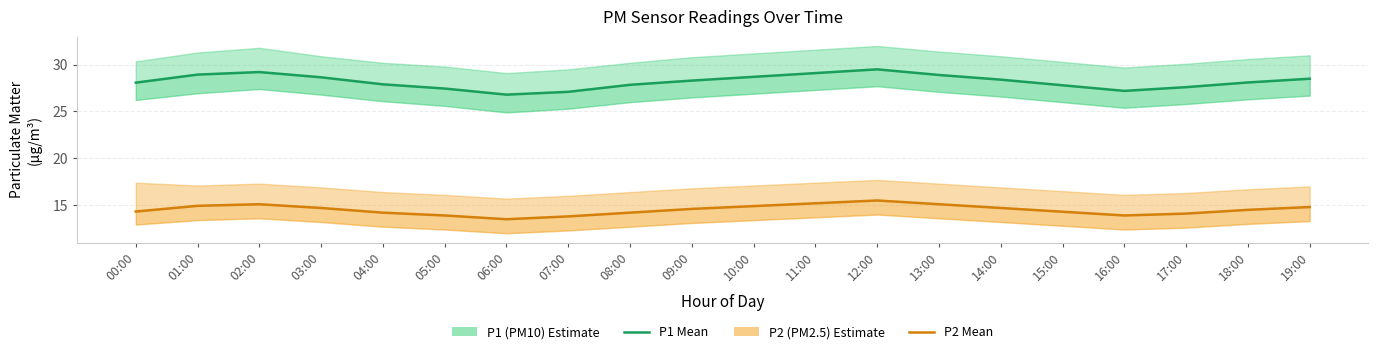

Where does the P2 (PM2.5) series first go above 14?

00:00